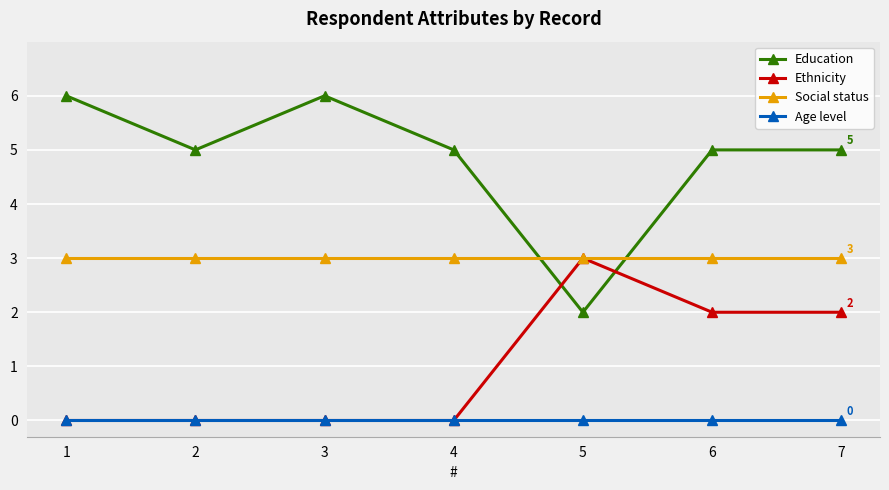

Count the number of data series in this chart.

4